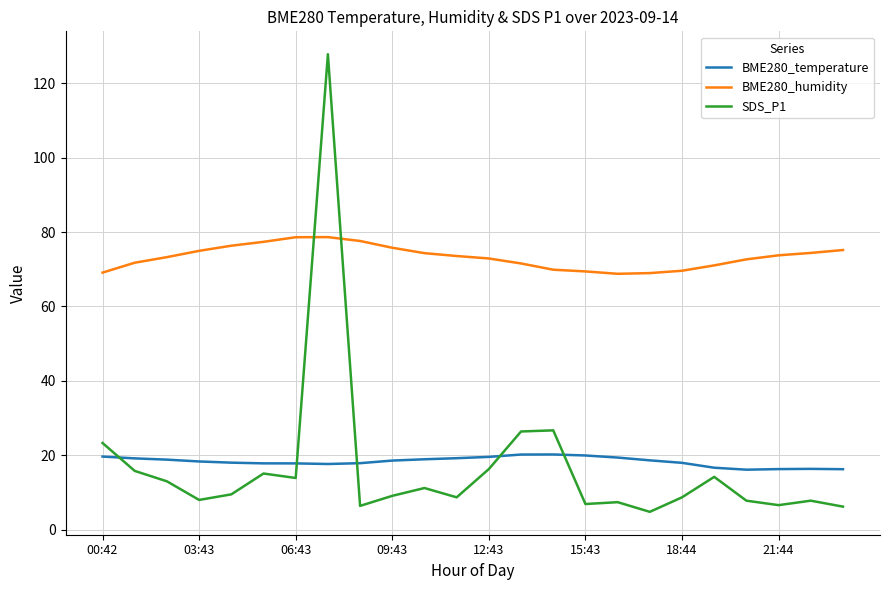

What is the difference between the maximum and minimum values in the BME280_humidity series?

9.9